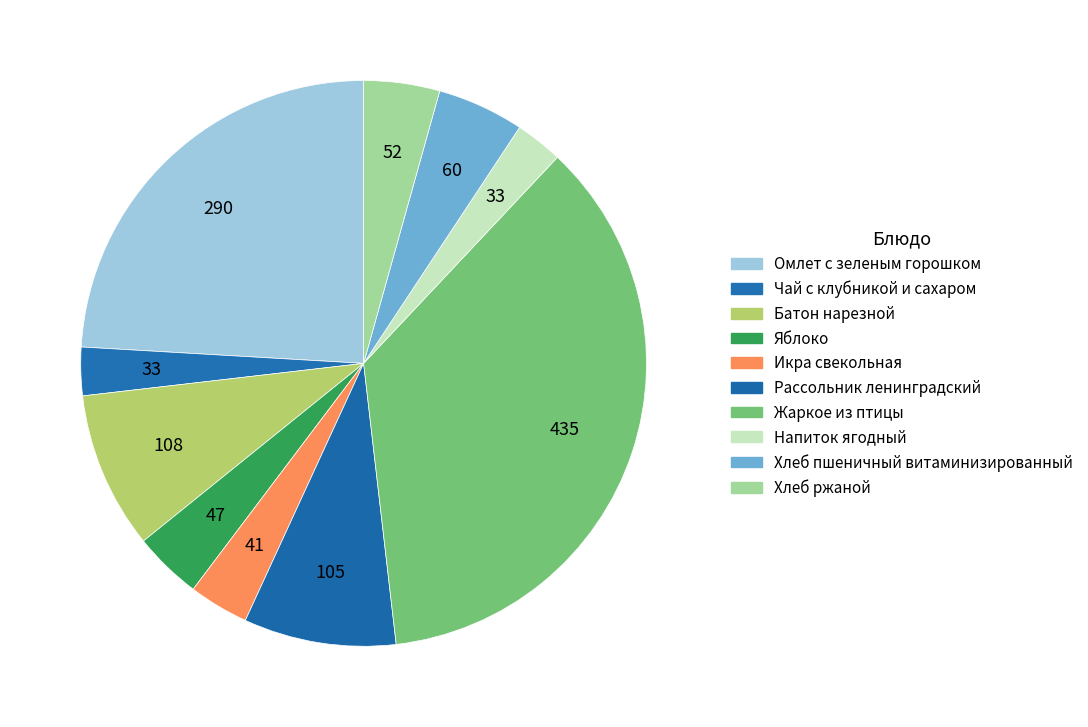

How many segments does this pie chart have?

10